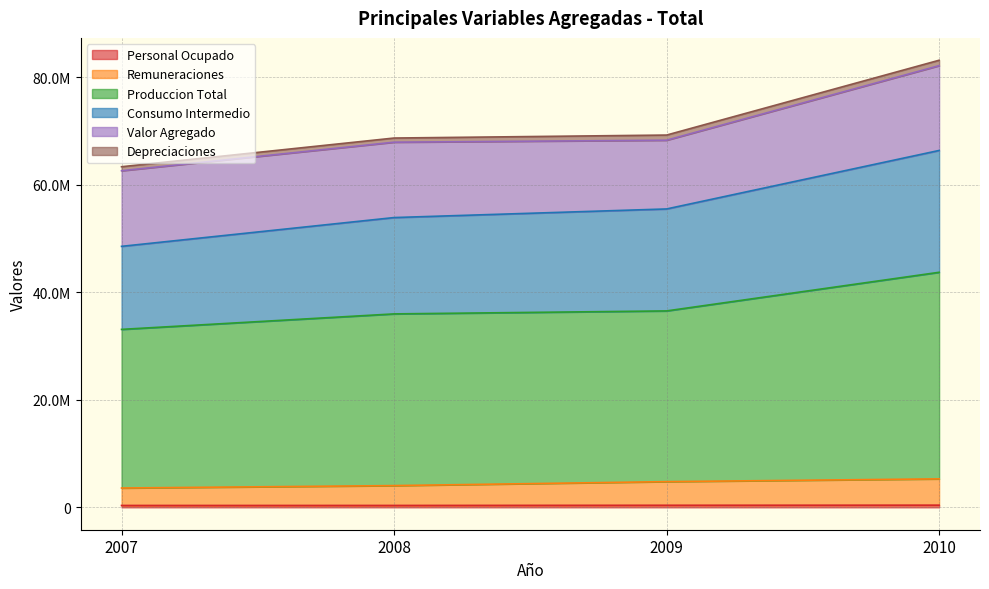

What is the sum of all Remuneraciones values?

17738747.5